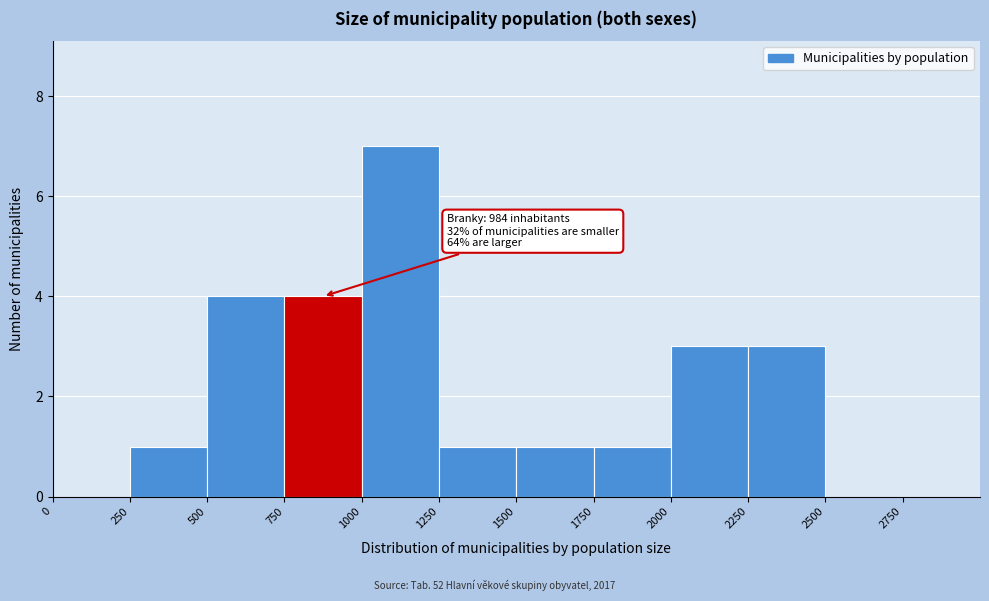

Over which range of the x-axis is the bar tallest?

1000 to 1250